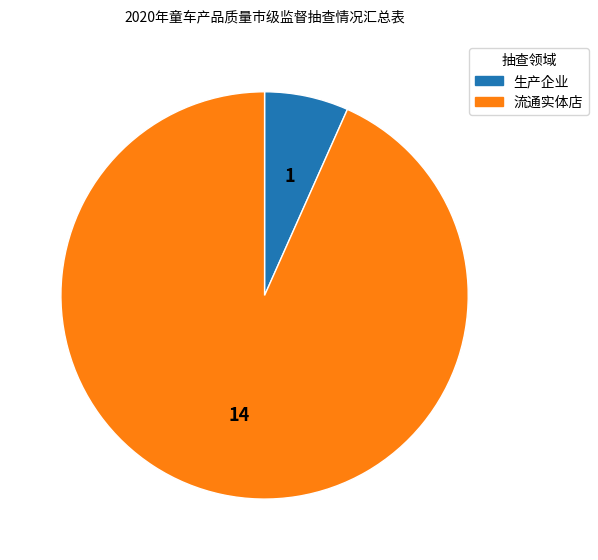

How many segments does this pie chart have?

2